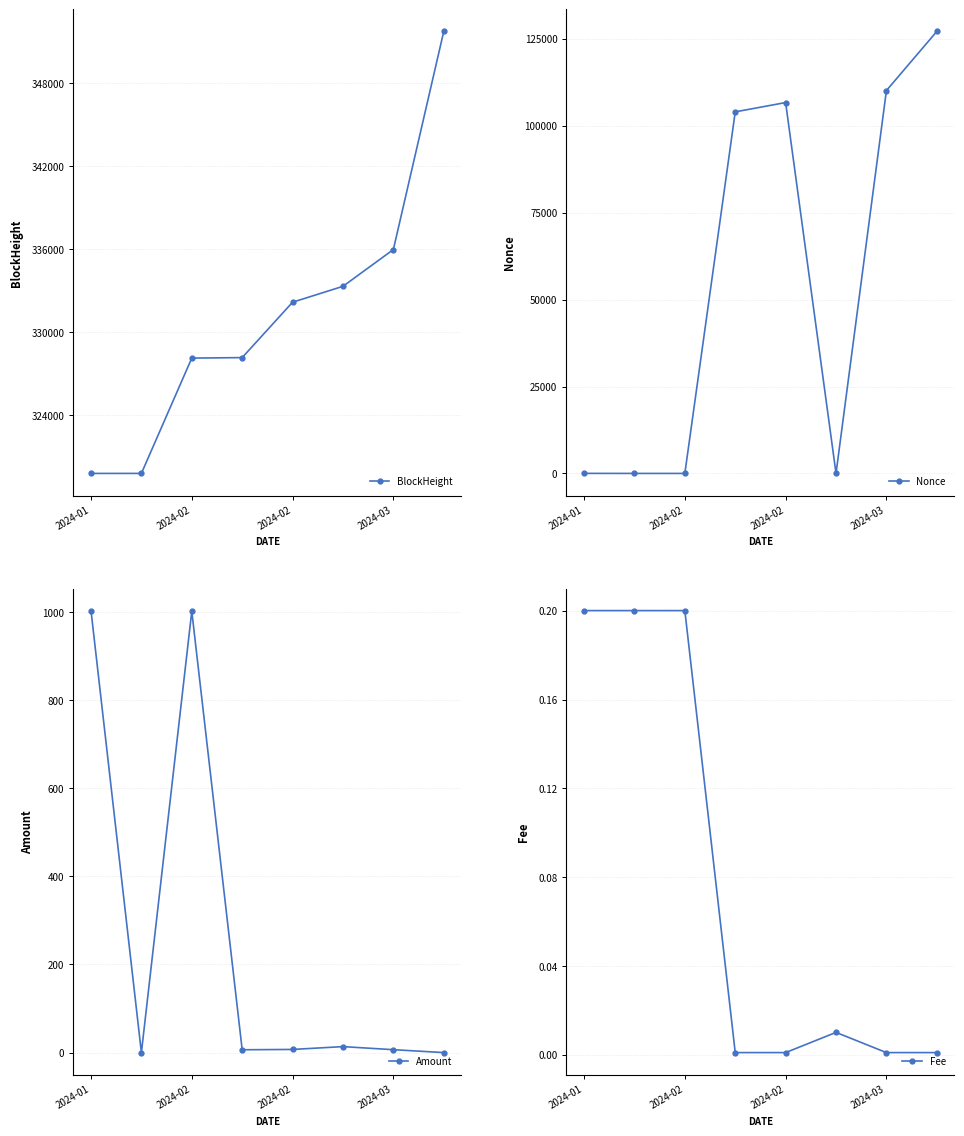

Reading right to left, list all the values displayed in this chart.

BlockHeight: 351744.0	335979.0	333321.0	332172.0	328169.0	328133.0	319798.0	319797.0
Nonce: 127121.0	110120.0	2.0	106665.0	103988.0	1.0	0.0	15.0
Amount: 0.1	6.6	13.6	7.2	6.4	1001.6	0.0	1003.0
Fee: 0.0	0.0	0.0	0.0	0.0	0.2	0.2	0.2